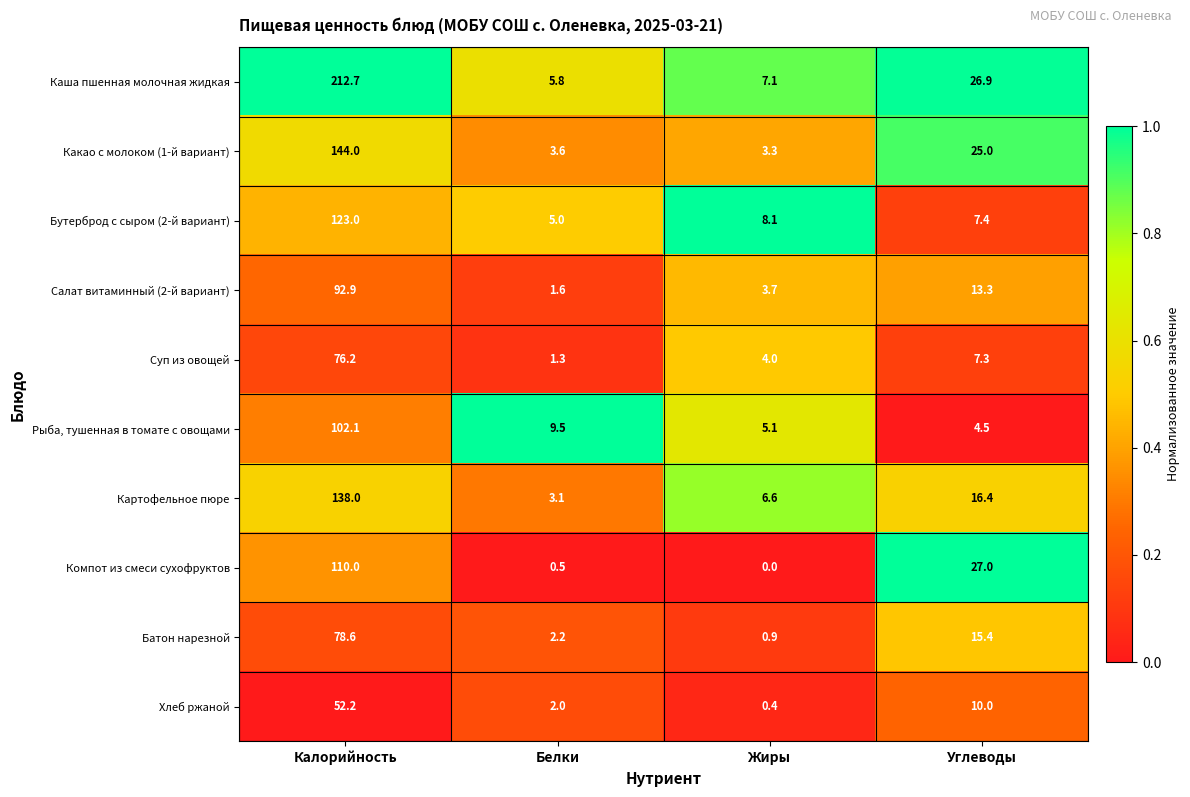

Which category has the highest value across all series?

Калорийность